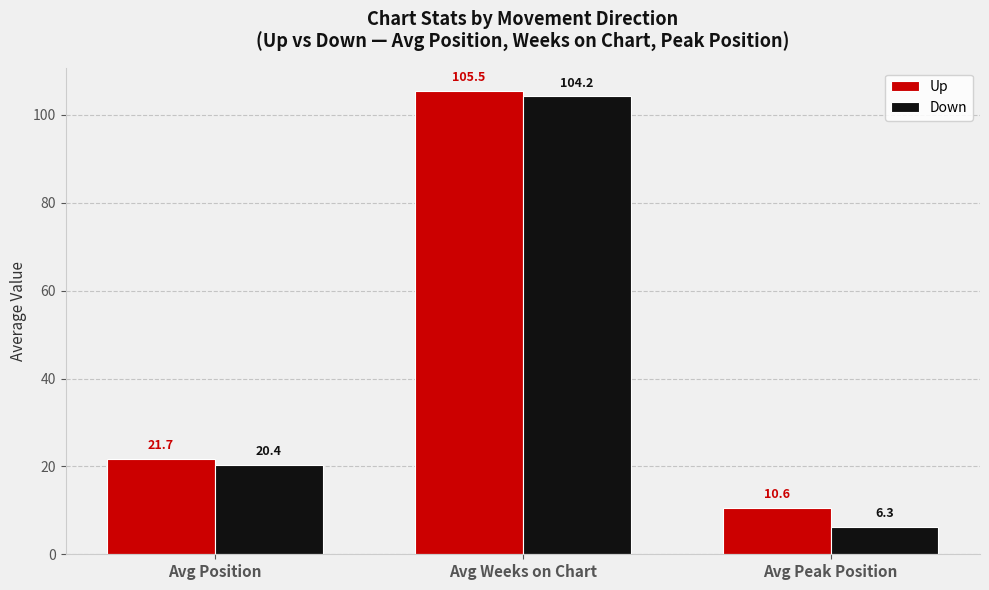

Reading left to right, transcribe all the data shown in this chart.

Up: Avg Position=21.7	Avg Weeks on Chart=105.5	Avg Peak Position=10.6
Down: Avg Position=20.4	Avg Weeks on Chart=104.2	Avg Peak Position=6.3